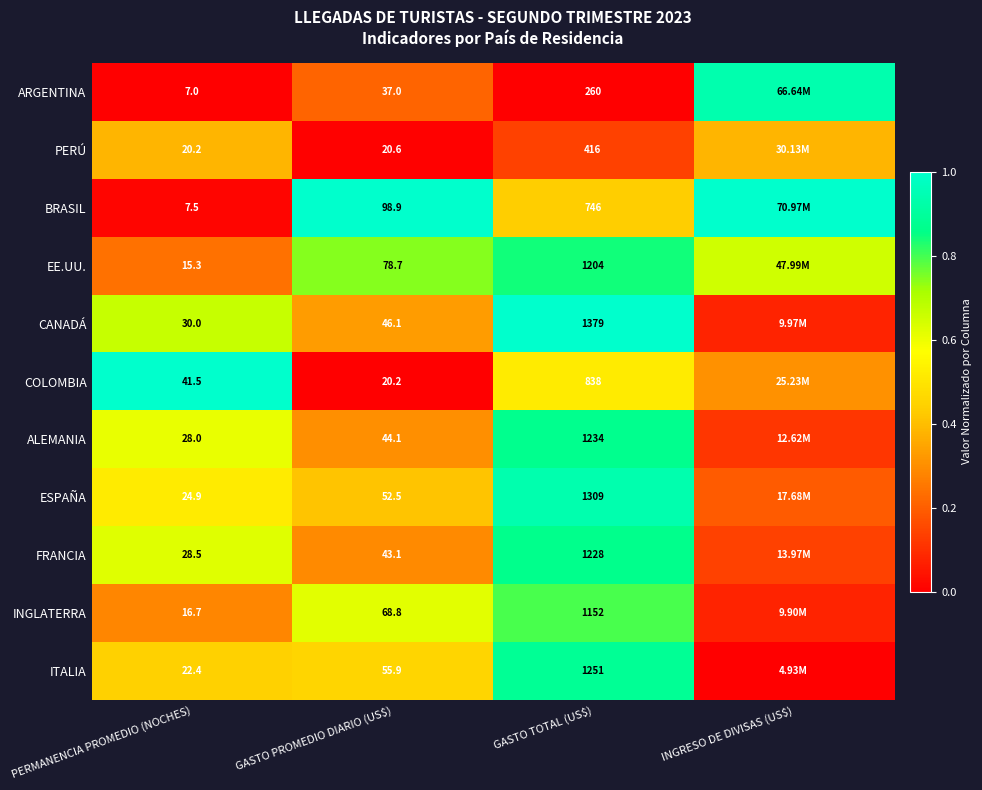

How many data points does each series have?

4